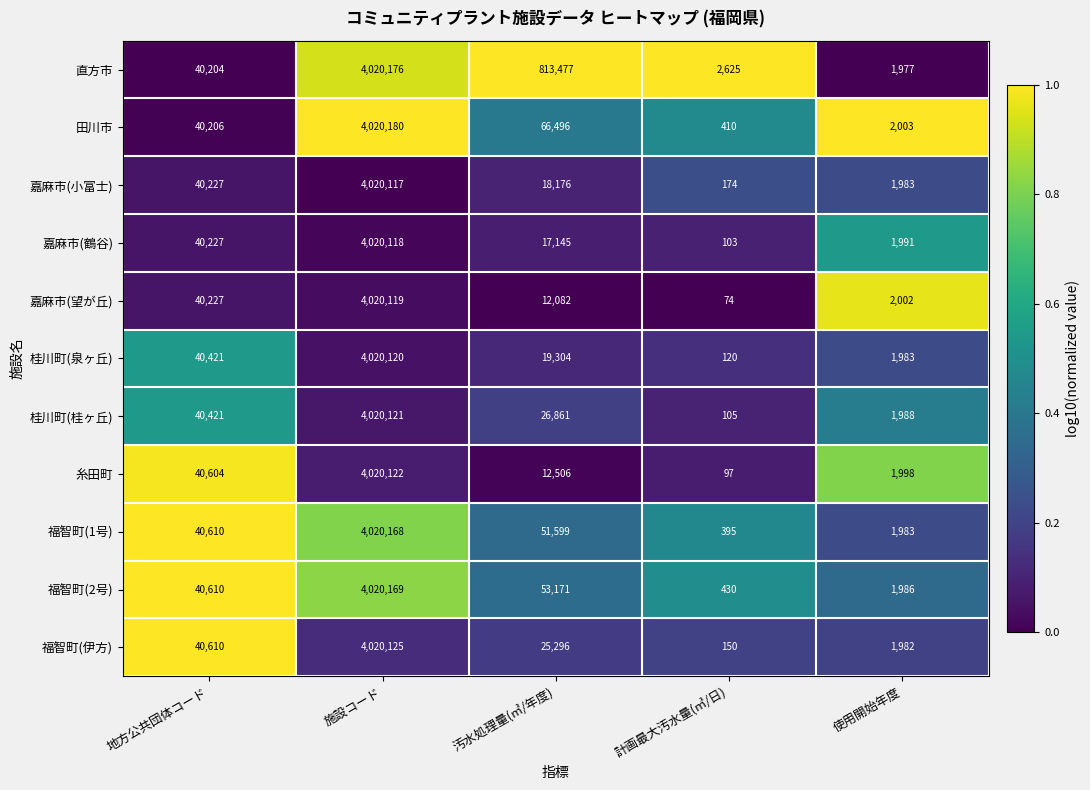

Which category has the lowest value across all series?

計画最大汚水量(㎥/日)